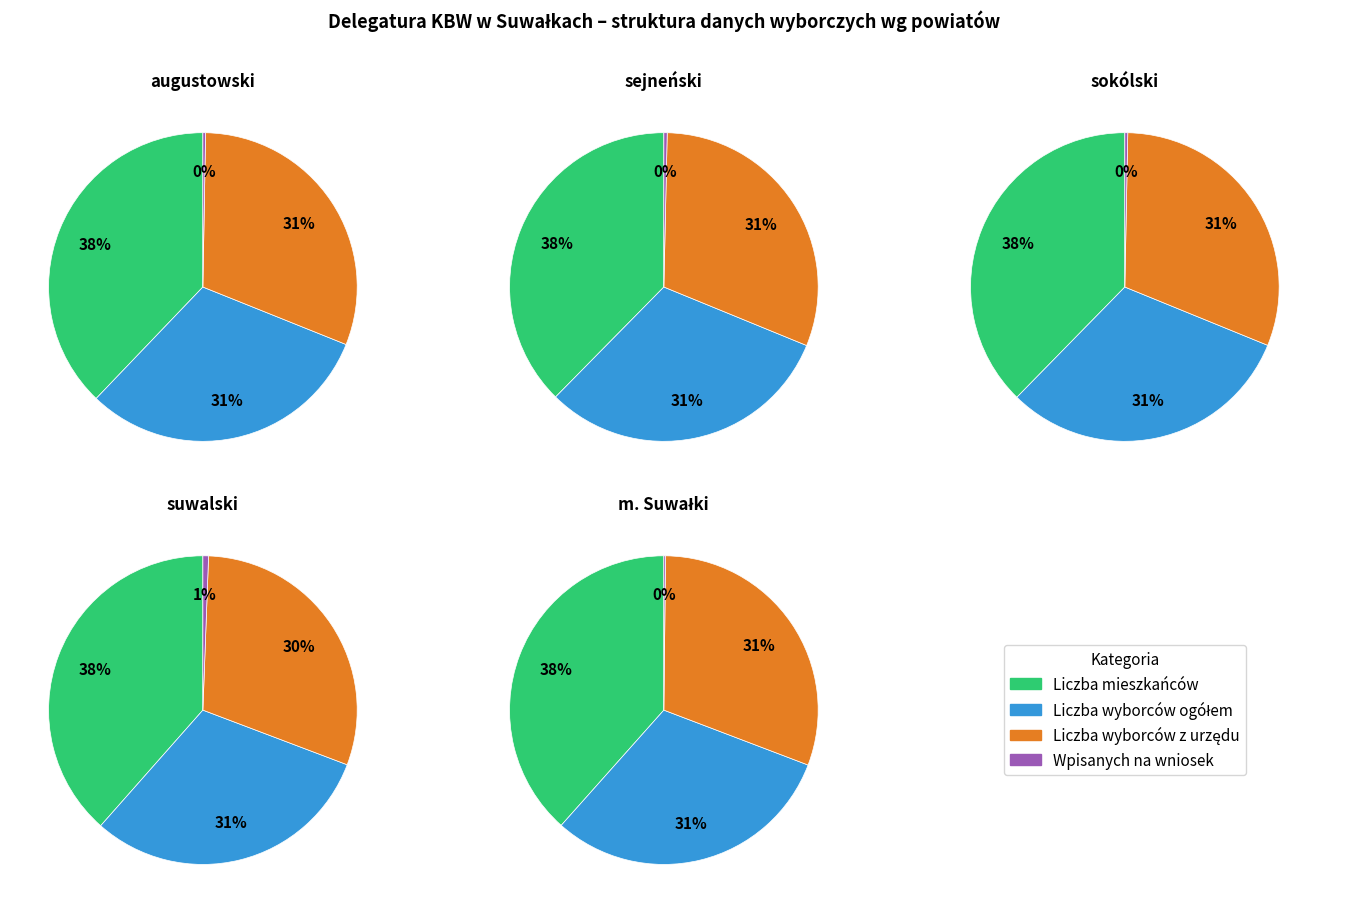

Between augustowski and m. Suwałki, which is larger?

m. Suwałki